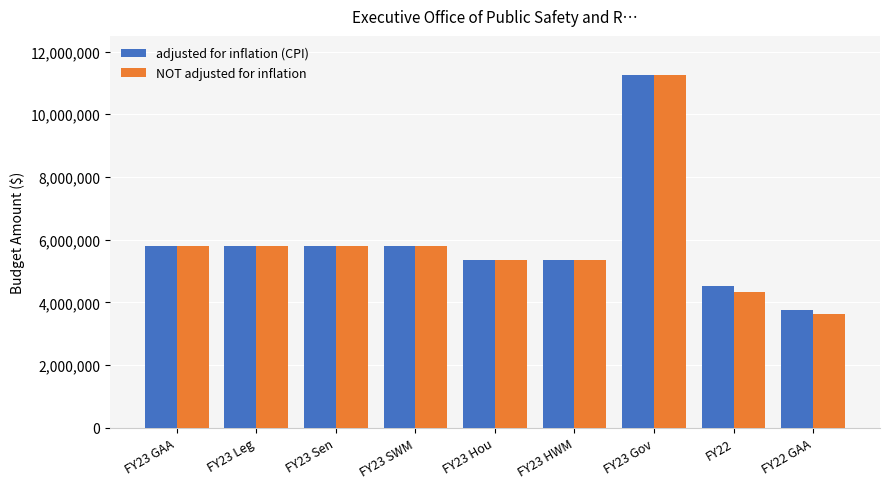

Between FY23 Hou and FY22 GAA, which series saw the biggest shift?

NOT adjusted for inflation